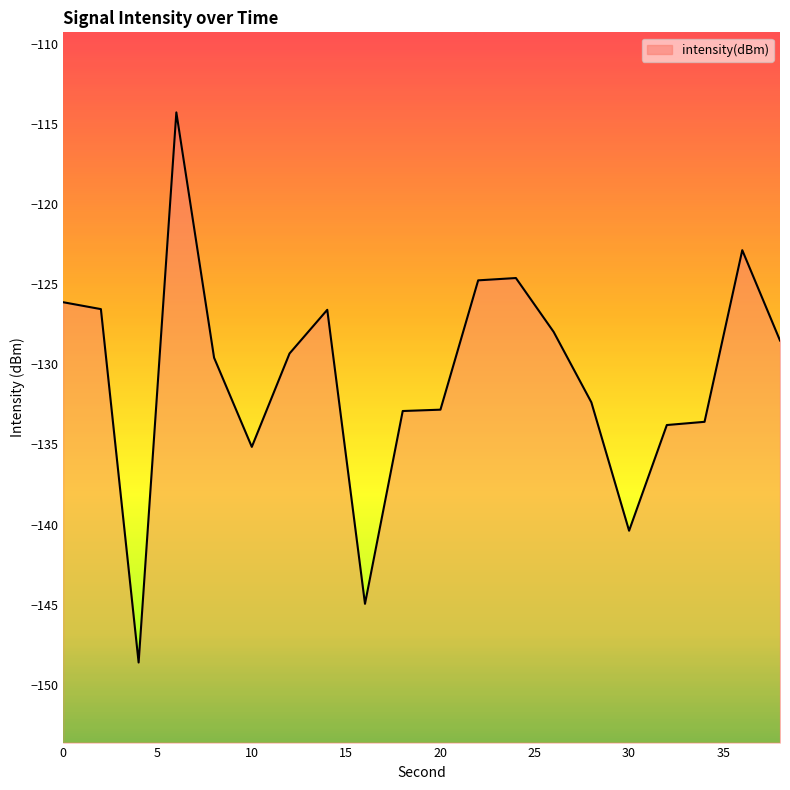

What is the approximate value at 22?

-124.8